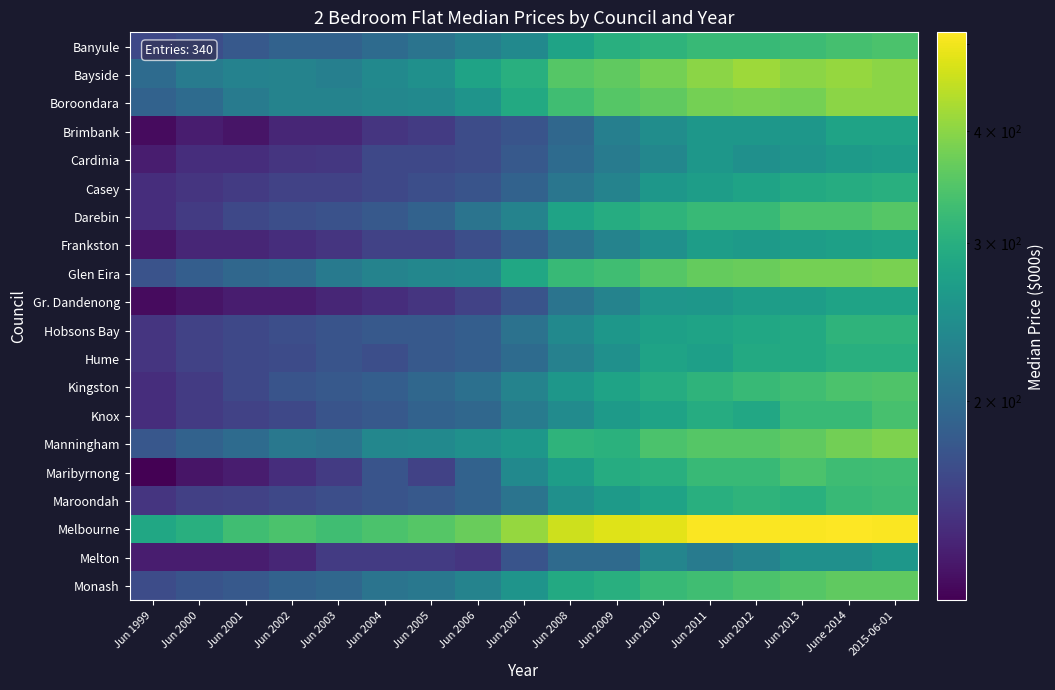

Reading left to right, what are all the values shown in this chart?

Banyule: Jun 1999=165	Jun 2000=170	Jun 2001=180	Jun 2002=190	Jun 2003=190	Jun 2004=200	Jun 2005=210	Jun 2006=225	Jun 2007=240	Jun 2008=280	Jun 2009=300	Jun 2010=310	Jun 2011=320	Jun 2012=321	Jun 2013=325	June 2014=336	2015-06-01=340
Bayside: Jun 1999=200	Jun 2000=220	Jun 2001=229	Jun 2002=230	Jun 2003=225	Jun 2004=240	Jun 2005=250	Jun 2006=280	Jun 2007=300	Jun 2008=350	Jun 2009=360	Jun 2010=380	Jun 2011=400	Jun 2012=415	Jun 2013=400	June 2014=410	2015-06-01=400
Boroondara: Jun 1999=190	Jun 2000=200	Jun 2001=220	Jun 2002=230	Jun 2003=230	Jun 2004=235	Jun 2005=240	Jun 2006=255	Jun 2007=290	Jun 2008=330	Jun 2009=350	Jun 2010=360	Jun 2011=380	Jun 2012=385	Jun 2013=380	June 2014=400	2015-06-01=400
Brimbank: Jun 1999=125	Jun 2000=135	Jun 2001=130	Jun 2002=140	Jun 2003=140	Jun 2004=150	Jun 2005=155	Jun 2006=168	Jun 2007=175	Jun 2008=195	Jun 2009=225	Jun 2010=245	Jun 2011=260	Jun 2012=260	Jun 2013=260	June 2014=279	2015-06-01=280
Cardinia: Jun 1999=135	Jun 2000=145	Jun 2001=145	Jun 2002=150	Jun 2003=152	Jun 2004=165	Jun 2005=165	Jun 2006=168	Jun 2007=180	Jun 2008=200	Jun 2009=220	Jun 2010=235	Jun 2011=260	Jun 2012=250	Jun 2013=255	June 2014=265	2015-06-01=270
Casey: Jun 1999=145	Jun 2000=150	Jun 2001=155	Jun 2002=160	Jun 2003=160	Jun 2004=165	Jun 2005=170	Jun 2006=175	Jun 2007=190	Jun 2008=213	Jun 2009=230	Jun 2010=260	Jun 2011=270	Jun 2012=280	Jun 2013=290	June 2014=295	2015-06-01=300
Darebin: Jun 1999=145	Jun 2000=155	Jun 2001=165	Jun 2002=170	Jun 2003=173	Jun 2004=180	Jun 2005=190	Jun 2006=210	Jun 2007=230	Jun 2008=280	Jun 2009=295	Jun 2010=310	Jun 2011=320	Jun 2012=320	Jun 2013=340	June 2014=340	2015-06-01=350
Frankston: Jun 1999=130	Jun 2000=140	Jun 2001=140	Jun 2002=145	Jun 2003=150	Jun 2004=160	Jun 2005=160	Jun 2006=170	Jun 2007=185	Jun 2008=210	Jun 2009=230	Jun 2010=250	Jun 2011=270	Jun 2012=265	Jun 2013=270	June 2014=275	2015-06-01=280
Glen Eira: Jun 1999=174	Jun 2000=185	Jun 2001=195	Jun 2002=200	Jun 2003=218	Jun 2004=230	Jun 2005=235	Jun 2006=240	Jun 2007=285	Jun 2008=320	Jun 2009=330	Jun 2010=350	Jun 2011=365	Jun 2012=370	Jun 2013=380	June 2014=380	2015-06-01=385
Gr. Dandenong: Jun 1999=125	Jun 2000=130	Jun 2001=135	Jun 2002=135	Jun 2003=140	Jun 2004=145	Jun 2005=150	Jun 2006=160	Jun 2007=175	Jun 2008=210	Jun 2009=230	Jun 2010=258	Jun 2011=260	Jun 2012=270	Jun 2013=270	June 2014=280	2015-06-01=280
Hobsons Bay: Jun 1999=150	Jun 2000=160	Jun 2001=165	Jun 2002=170	Jun 2003=175	Jun 2004=180	Jun 2005=180	Jun 2006=185	Jun 2007=208	Jun 2008=240	Jun 2009=260	Jun 2010=275	Jun 2011=280	Jun 2012=285	Jun 2013=290	June 2014=310	2015-06-01=310
Hume: Jun 1999=150	Jun 2000=160	Jun 2001=165	Jun 2002=167	Jun 2003=175	Jun 2004=170	Jun 2005=180	Jun 2006=185	Jun 2007=200	Jun 2008=228	Jun 2009=250	Jun 2010=280	Jun 2011=273	Jun 2012=290	Jun 2013=290	June 2014=300	2015-06-01=300
Kingston: Jun 1999=145	Jun 2000=155	Jun 2001=165	Jun 2002=175	Jun 2003=180	Jun 2004=185	Jun 2005=195	Jun 2006=205	Jun 2007=230	Jun 2008=260	Jun 2009=280	Jun 2010=295	Jun 2011=310	Jun 2012=320	Jun 2013=330	June 2014=340	2015-06-01=345
Knox: Jun 1999=145	Jun 2000=155	Jun 2001=160	Jun 2002=165	Jun 2003=175	Jun 2004=180	Jun 2005=190	Jun 2006=195	Jun 2007=220	Jun 2008=243	Jun 2009=265	Jun 2010=280	Jun 2011=295	Jun 2012=288	Jun 2013=320	June 2014=320	2015-06-01=338
Manningham: Jun 1999=178	Jun 2000=190	Jun 2001=200	Jun 2002=215	Jun 2003=210	Jun 2004=235	Jun 2005=240	Jun 2006=250	Jun 2007=260	Jun 2008=310	Jun 2009=305	Jun 2010=340	Jun 2011=350	Jun 2012=350	Jun 2013=360	June 2014=378	2015-06-01=388
Maribyrnong: Jun 1999=120	Jun 2000=130	Jun 2001=135	Jun 2002=145	Jun 2003=155	Jun 2004=175	Jun 2005=160	Jun 2006=190	Jun 2007=240	Jun 2008=270	Jun 2009=295	Jun 2010=300	Jun 2011=320	Jun 2012=320	Jun 2013=340	June 2014=328	2015-06-01=330
Maroondah: Jun 1999=150	Jun 2000=158	Jun 2001=160	Jun 2002=165	Jun 2003=170	Jun 2004=175	Jun 2005=180	Jun 2006=190	Jun 2007=210	Jun 2008=250	Jun 2009=265	Jun 2010=280	Jun 2011=300	Jun 2012=310	Jun 2013=303	June 2014=320	2015-06-01=325
Melbourne: Jun 1999=285	Jun 2000=300	Jun 2001=330	Jun 2002=340	Jun 2003=330	Jun 2004=340	Jun 2005=350	Jun 2006=369	Jun 2007=410	Jun 2008=460	Jun 2009=480	Jun 2010=485	Jun 2011=510	Jun 2012=510	Jun 2013=510	June 2014=515	2015-06-01=510
Melton: Jun 1999=135	Jun 2000=135	Jun 2001=135	Jun 2002=140	Jun 2003=155	Jun 2004=155	Jun 2005=155	Jun 2006=150	Jun 2007=175	Jun 2008=198	Jun 2009=198	Jun 2010=233	Jun 2011=220	Jun 2012=230	Jun 2013=250	June 2014=250	2015-06-01=260
Monash: Jun 1999=168	Jun 2000=175	Jun 2001=180	Jun 2002=190	Jun 2003=195	Jun 2004=210	Jun 2005=215	Jun 2006=230	Jun 2007=255	Jun 2008=290	Jun 2009=300	Jun 2010=320	Jun 2011=330	Jun 2012=340	Jun 2013=350	June 2014=360	2015-06-01=360